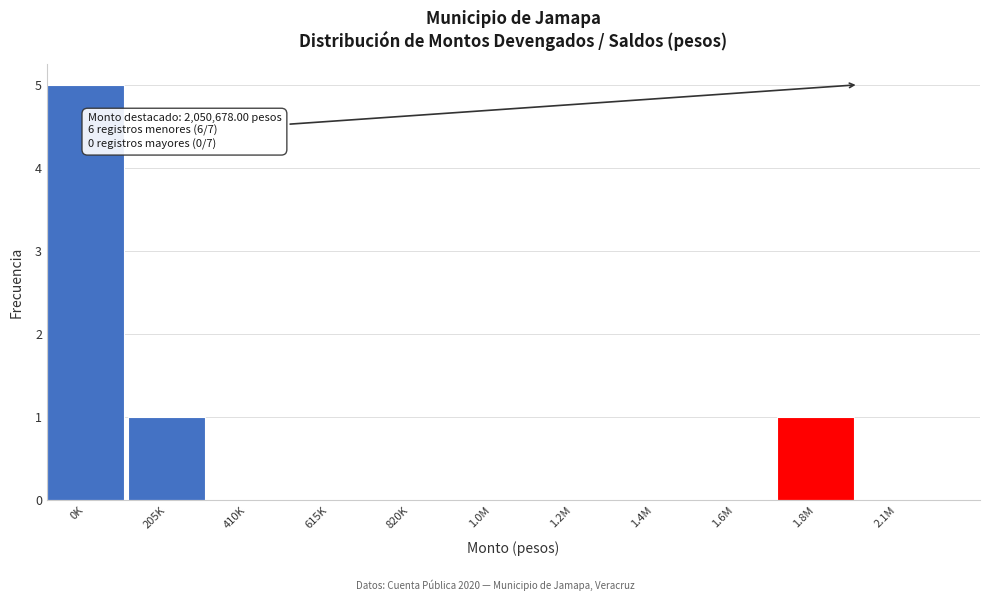

Reading left to right, list all the values displayed in this chart.

0K=5	205K=1	410K=0	615K=0	820K=0	1.0M=0	1.2M=0	1.4M=0	1.6M=0	1.8M=1	2.1M=0